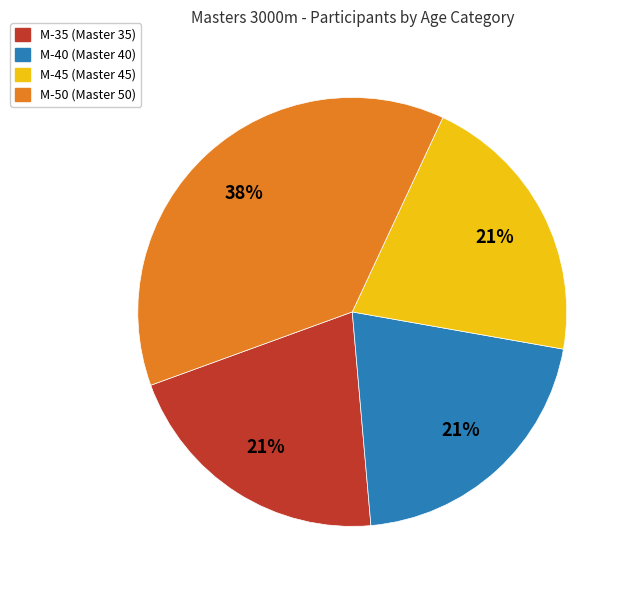

To the nearest percent, what portion does M-40 represent?

21%